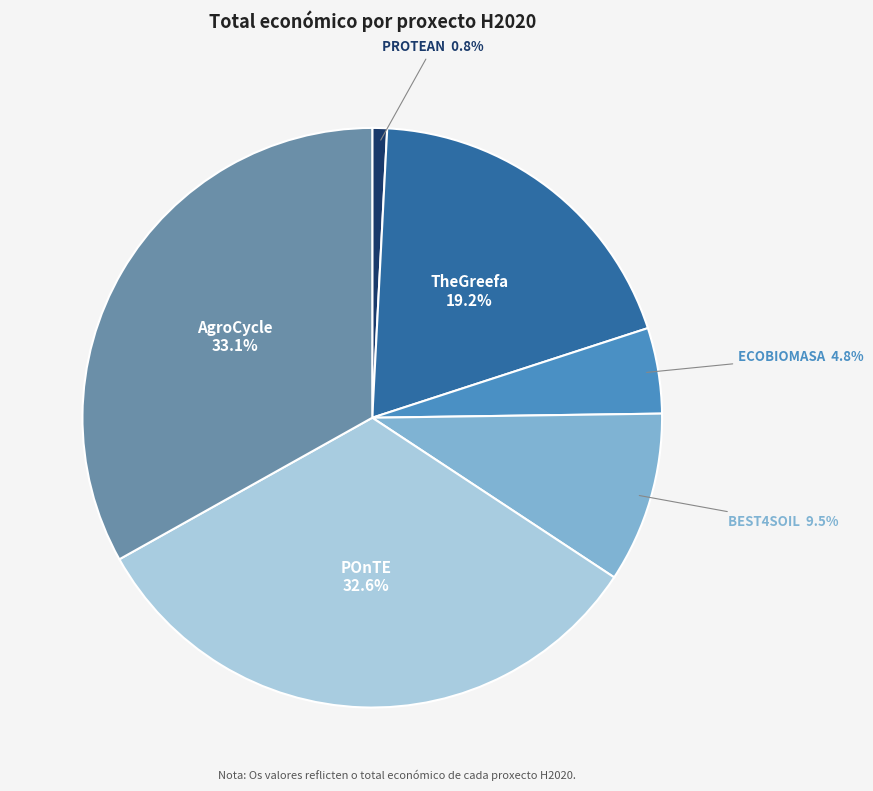

What portion of the pie excludes BEST4SOIL?

90.5%